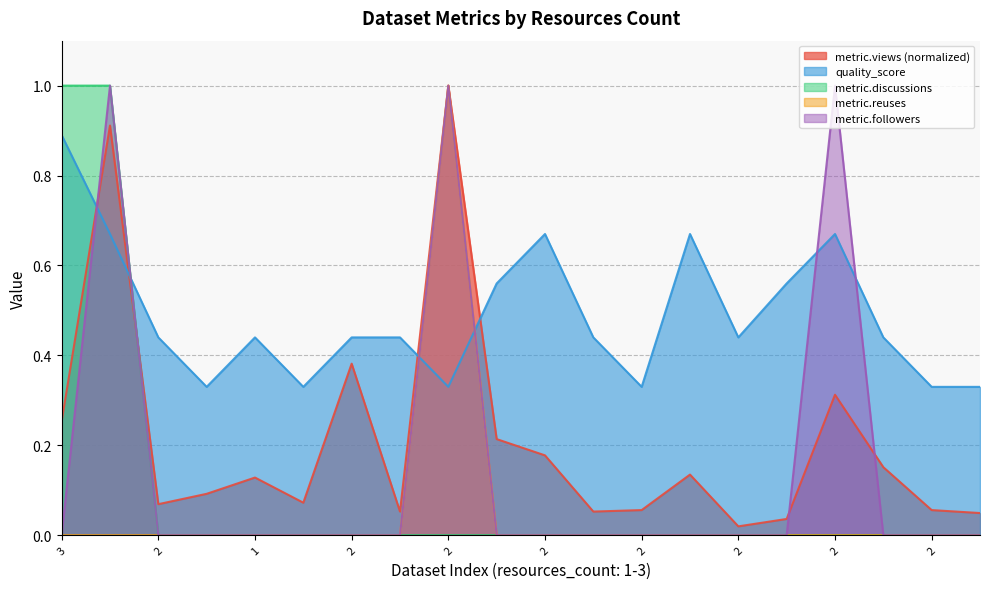

What are all the series names shown in the legend?

metric.views (normalized), quality_score, metric.discussions, metric.reuses, metric.followers